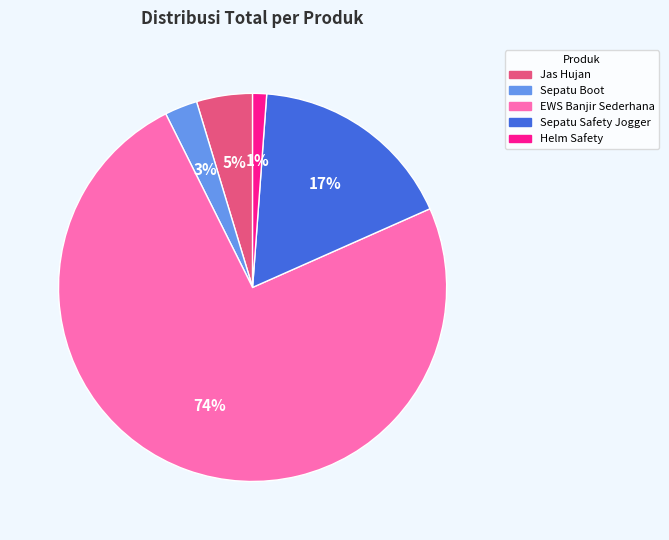

The Sepatu Safety Jogger slice represents 28% of the pie. True or false?

False